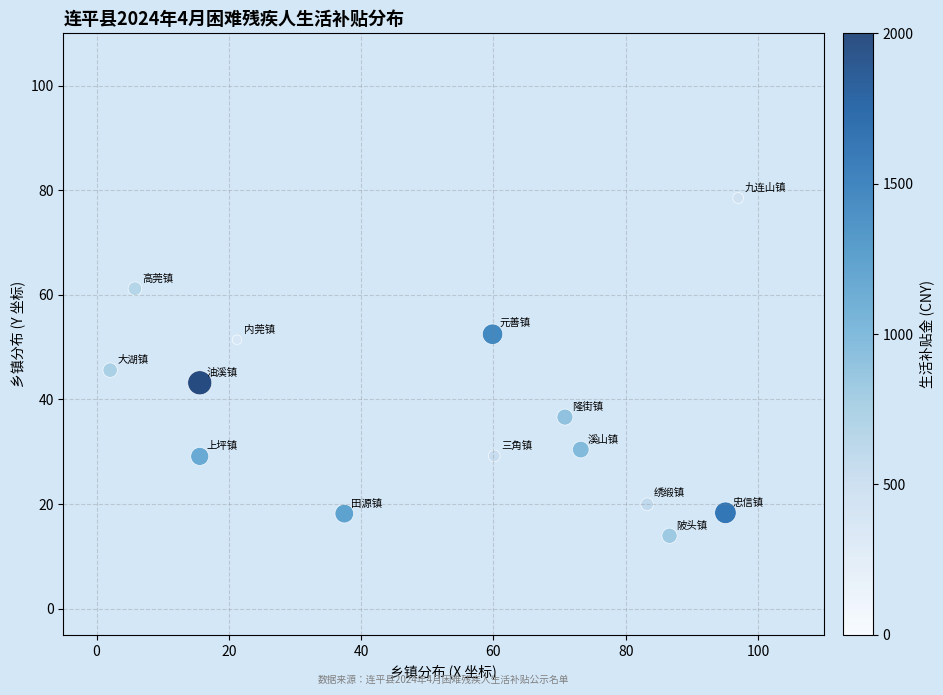

What is the range of Y values (max minus min)?

64.6